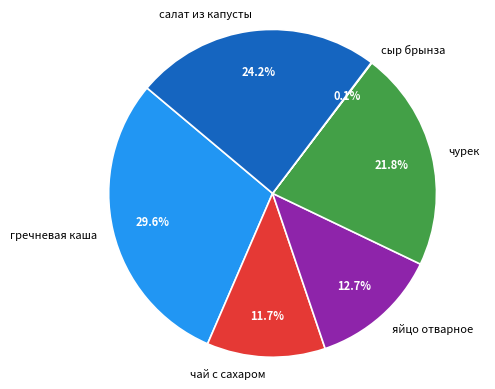

To the nearest percent, what portion does яйцо отварное represent?

13%